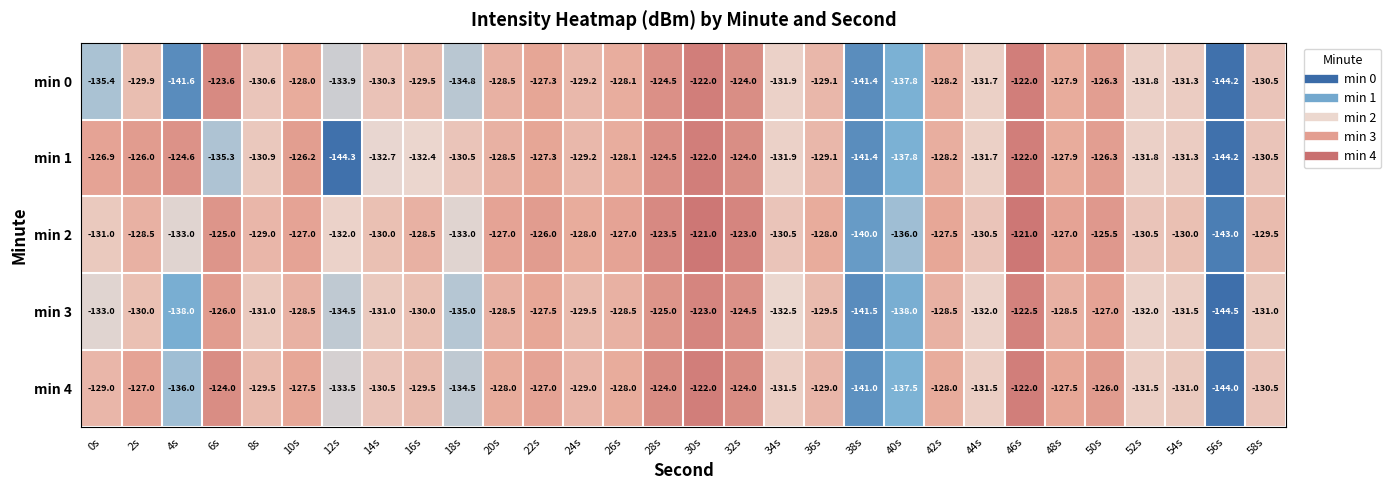

What is the difference between the maximum and minimum values in the min 4 series?

22.0